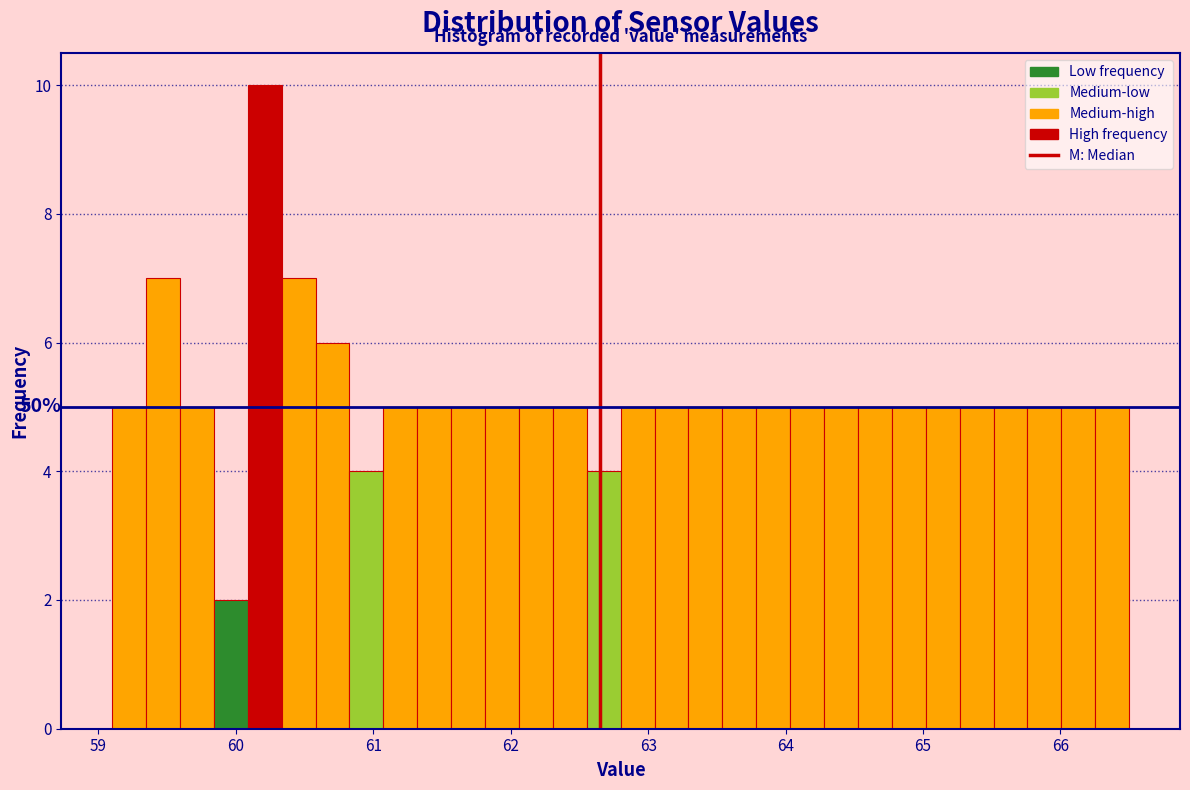

Read against the x-axis, roughly where is the centre of the tallest bar?

60.2